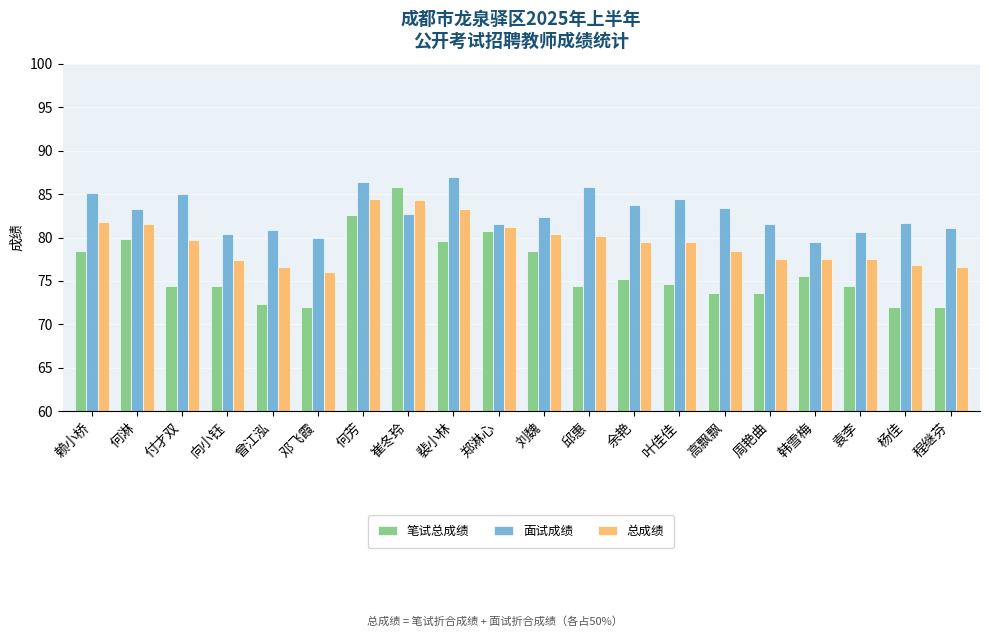

What is the minimum value shown in the chart?

72.0